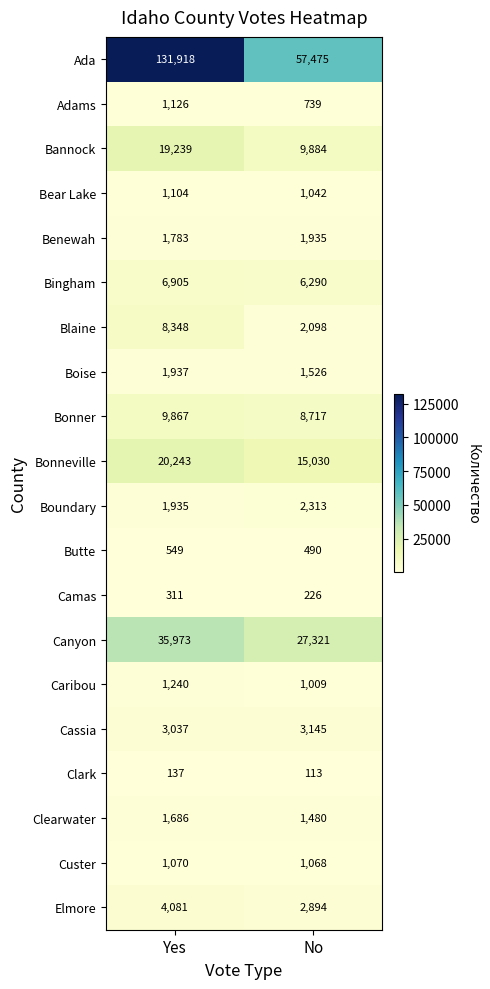

What value does the Bonneville series have at No, to the nearest 100?

15000